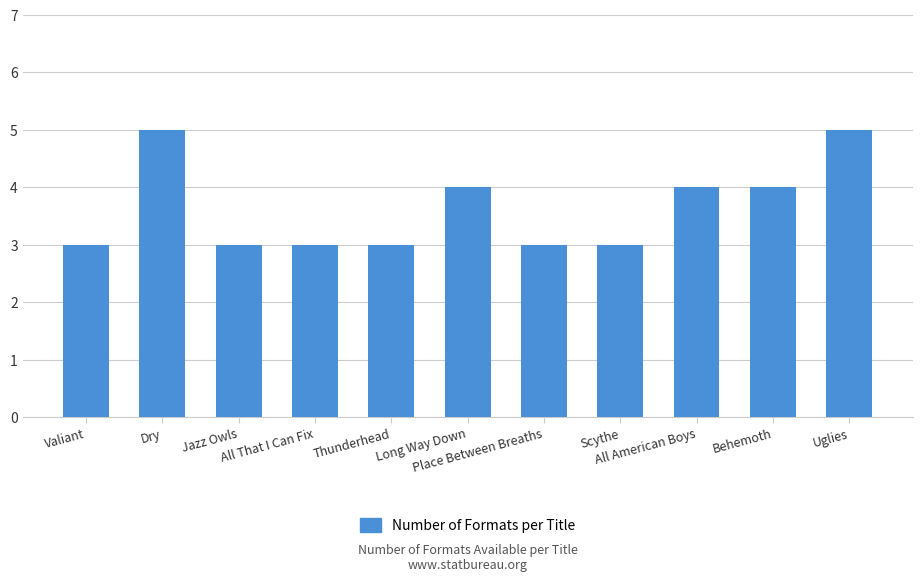

Reading left to right, list all the values displayed in this chart.

3	5	3	3	3	4	3	3	4	4	5